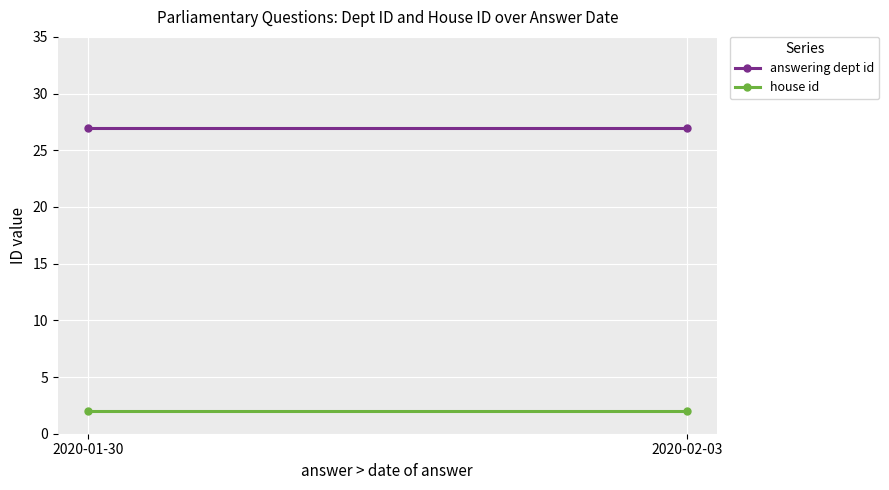

What is the sum of the house id values at 2020-01-30 and 2020-02-03?

4